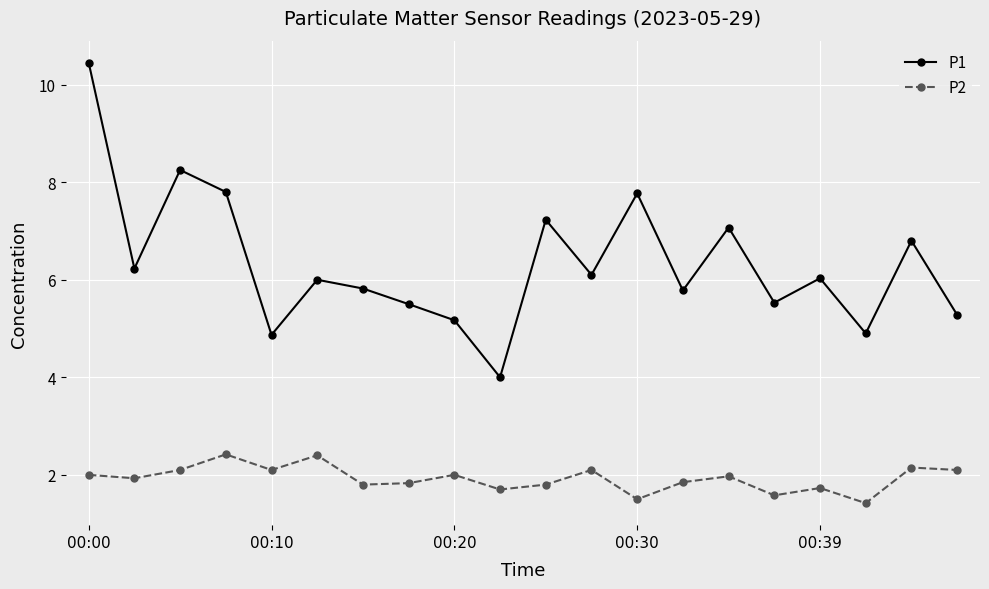

True or false: P2 and P1 intersect in this chart.

False